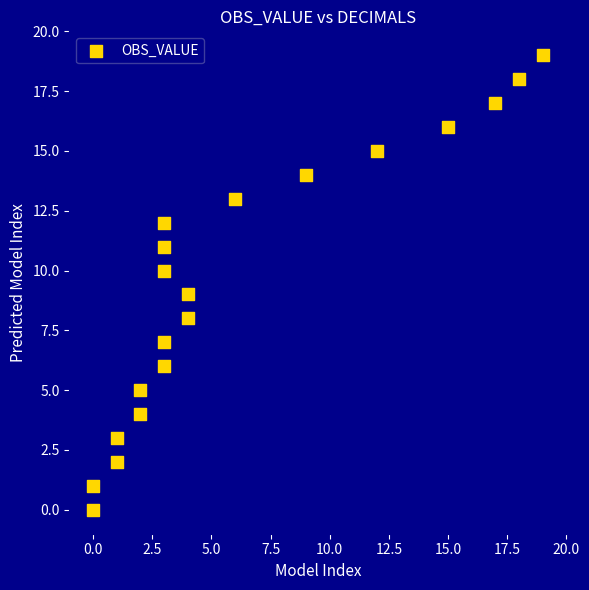

What is the range of Y values (max minus min)?

19